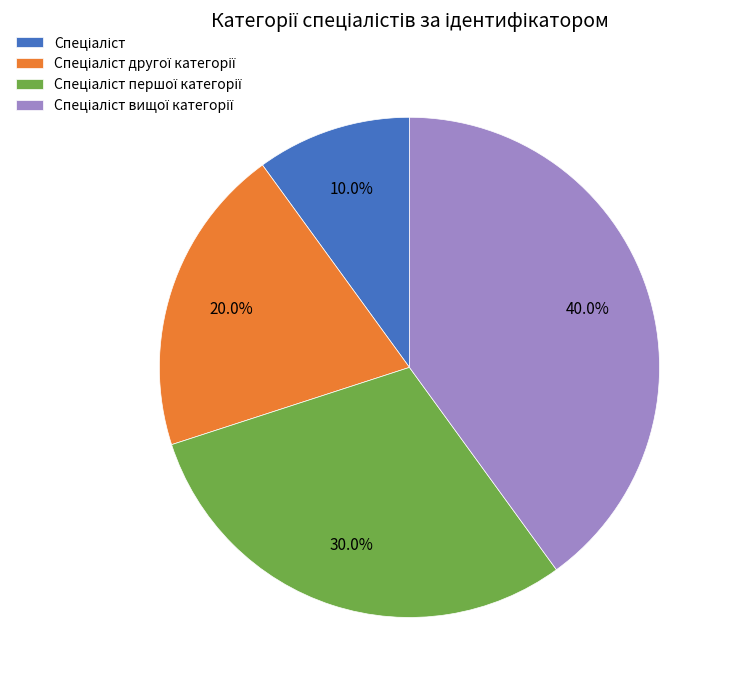

Is there any slice that represents more than half of the pie?

No